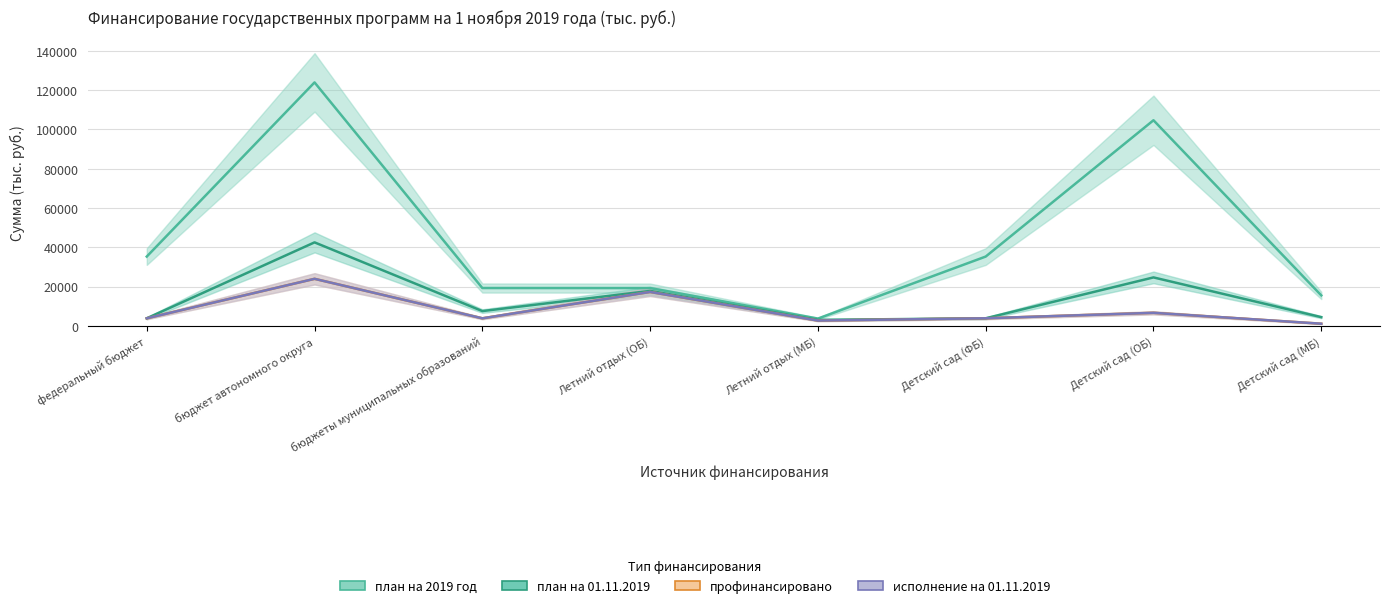

What is the minimum value shown in the chart?

1145.0